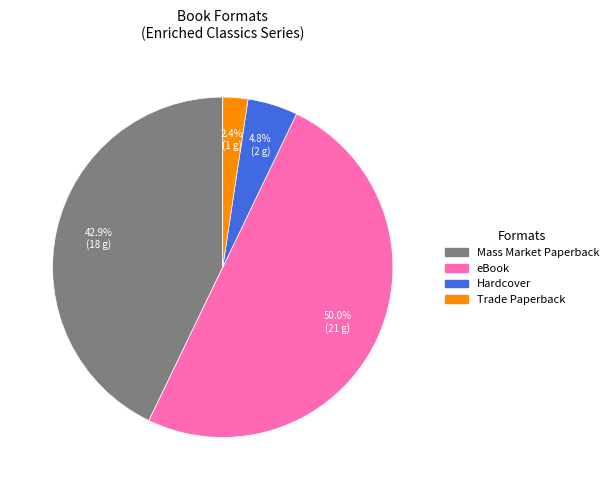

To the nearest percent, what is the combined percentage of Trade Paperback and eBook?

52%